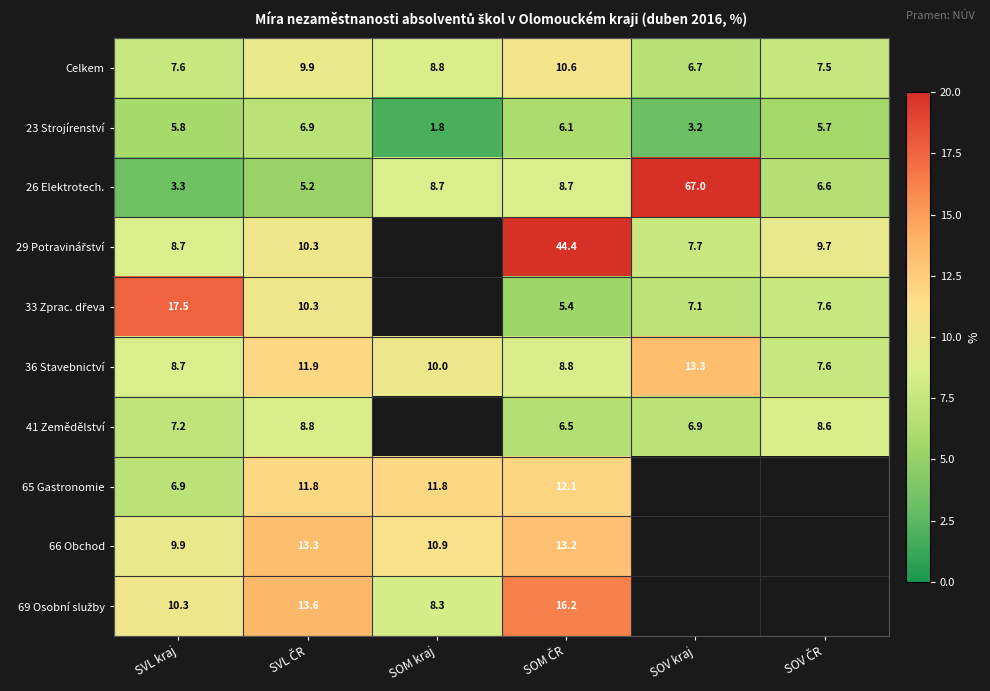

What is the sum of all 36 Stavebnictví values?

60.3